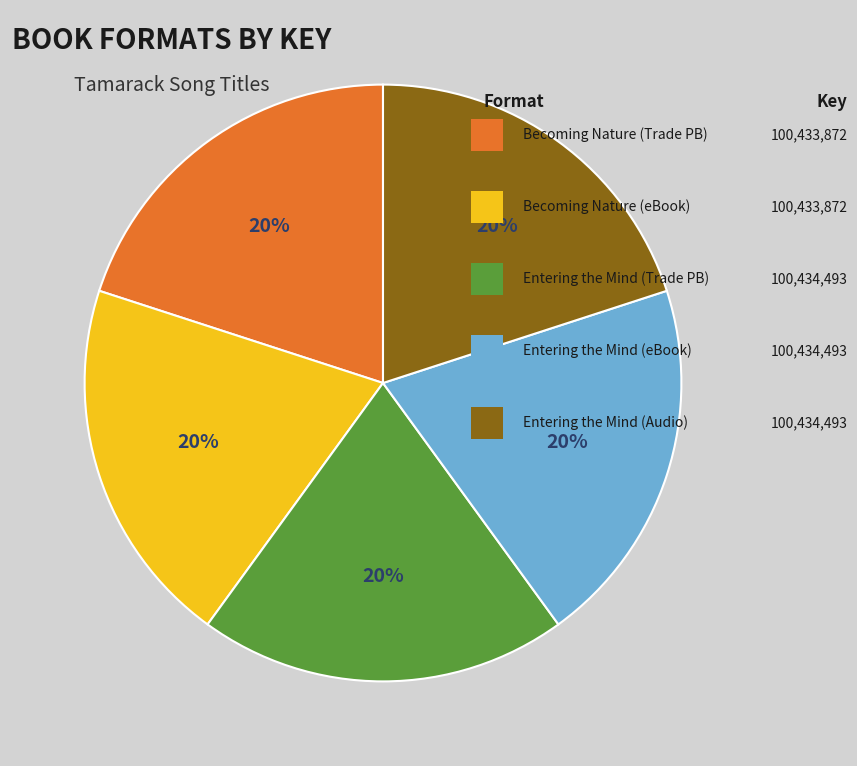

How many segments does this pie chart have?

5